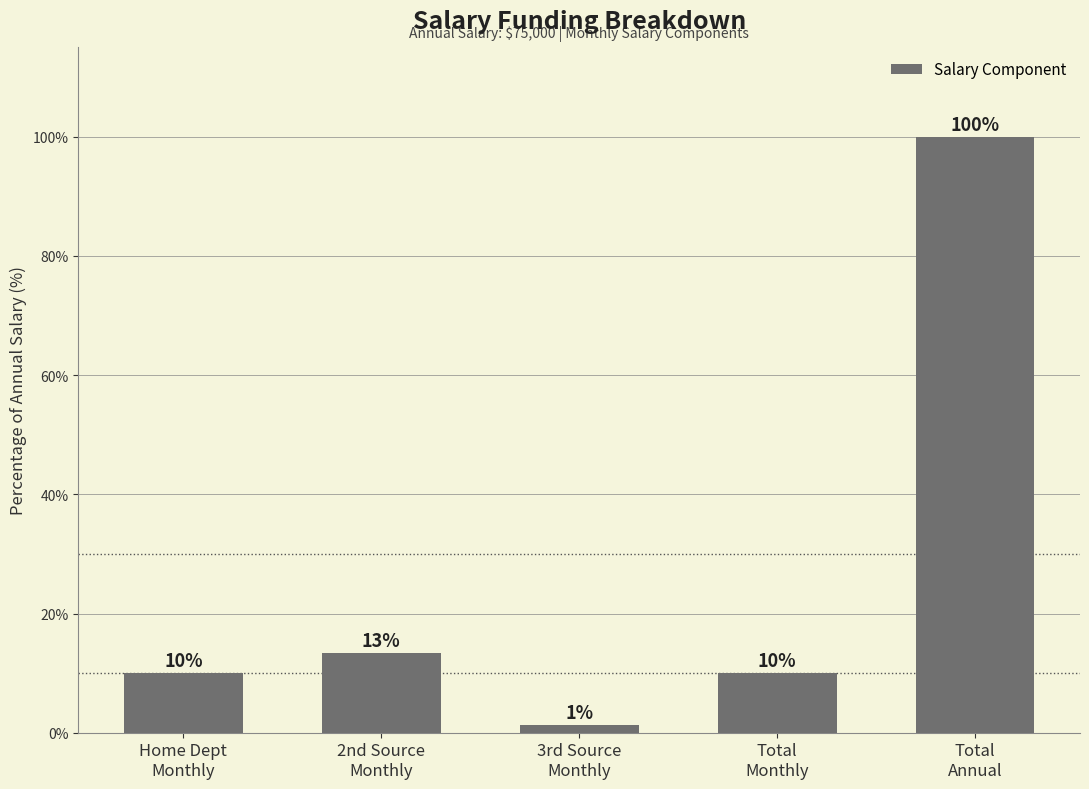

Is it true that the value at Home Dept
Monthly is 10.0?

True